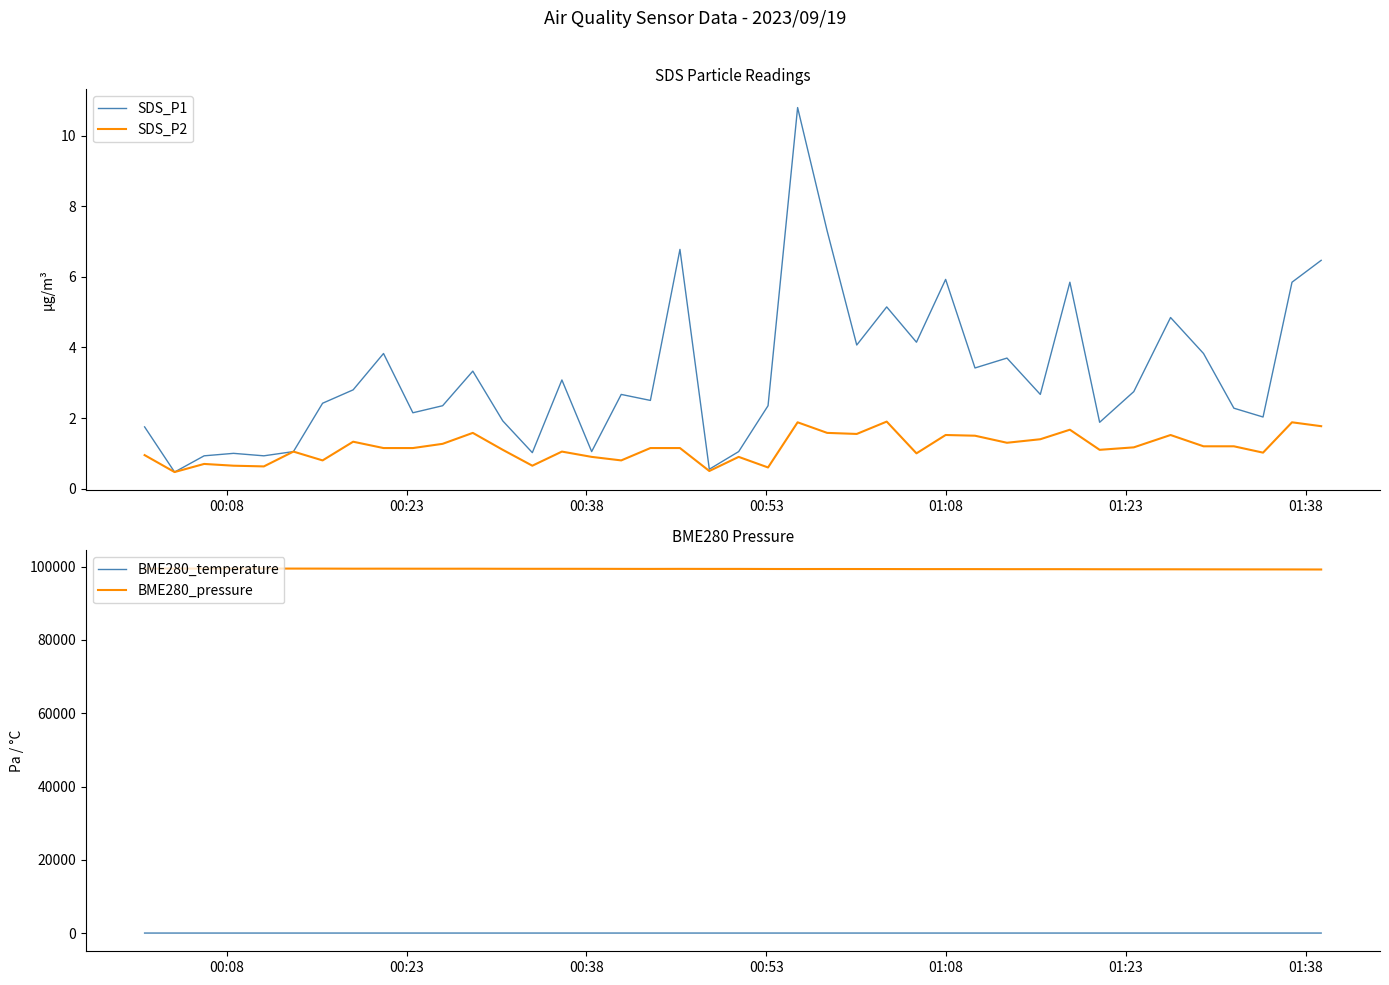

What is the highest value of the SDS_P1 series?

10.8